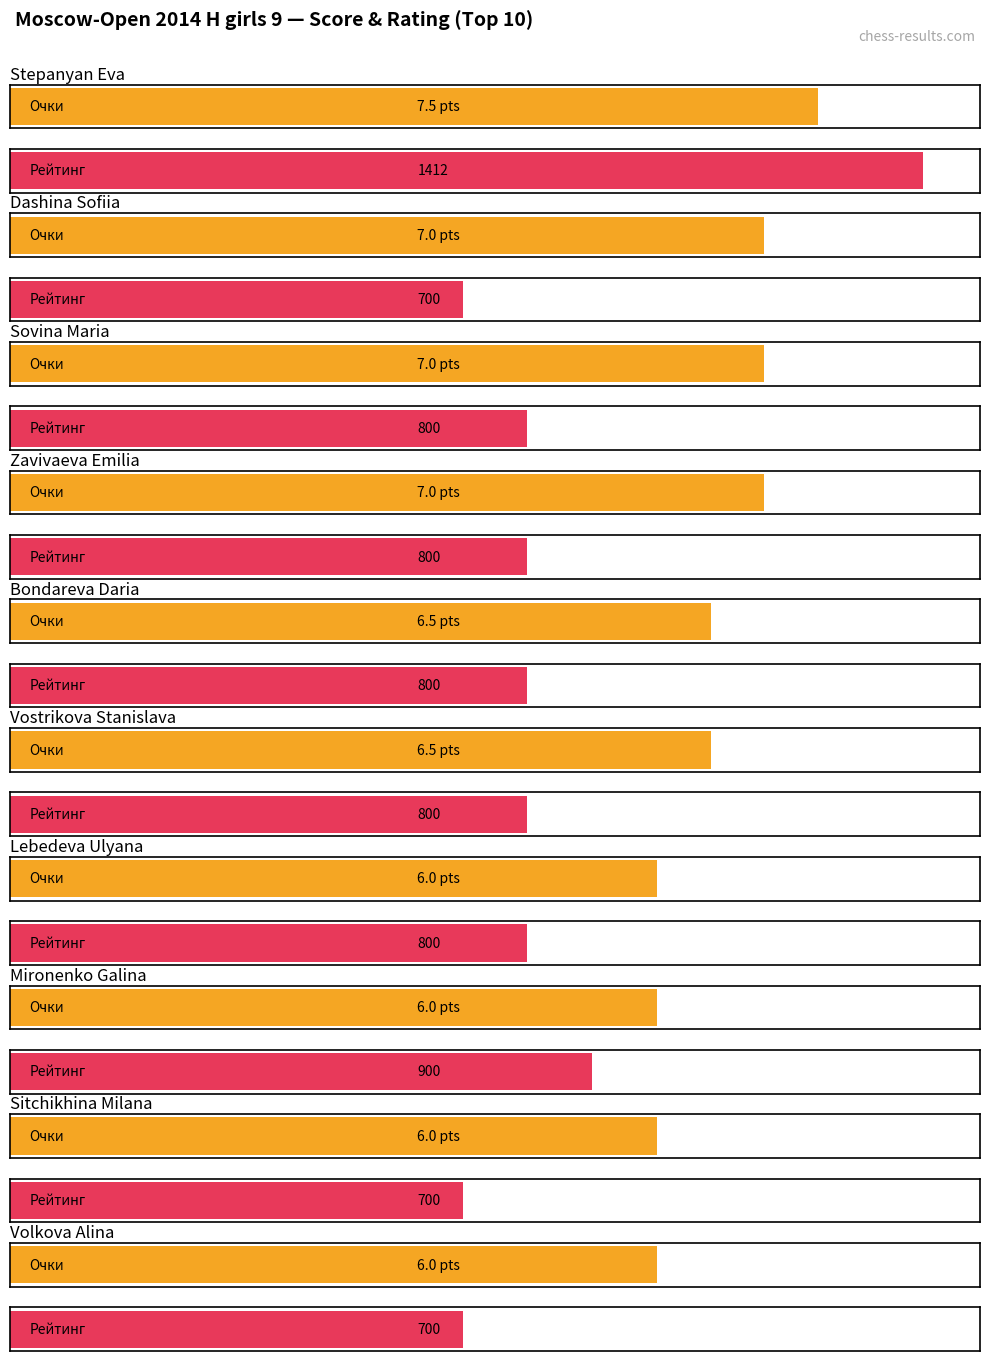

At which category does the chart reach its peak across all series?

Stepanyan Eva